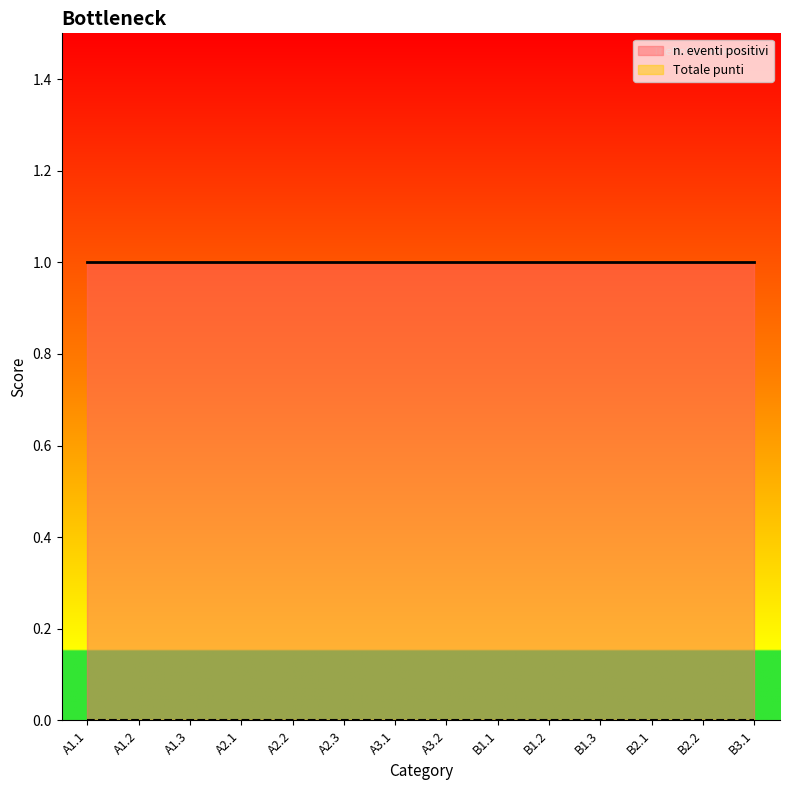

What is the average value of the n. eventi positivi series?

1